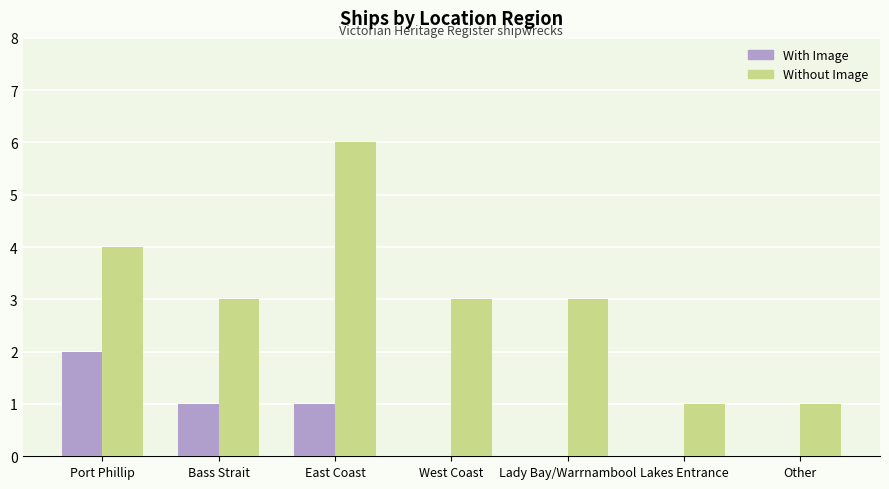

Reading right to left, list all the values displayed in this chart.

With Image: Other=0	Lakes Entrance=0	Lady Bay/Warrnambool=0	West Coast=0	East Coast=1	Bass Strait=1	Port Phillip=2
Without Image: Other=1	Lakes Entrance=1	Lady Bay/Warrnambool=3	West Coast=3	East Coast=6	Bass Strait=3	Port Phillip=4